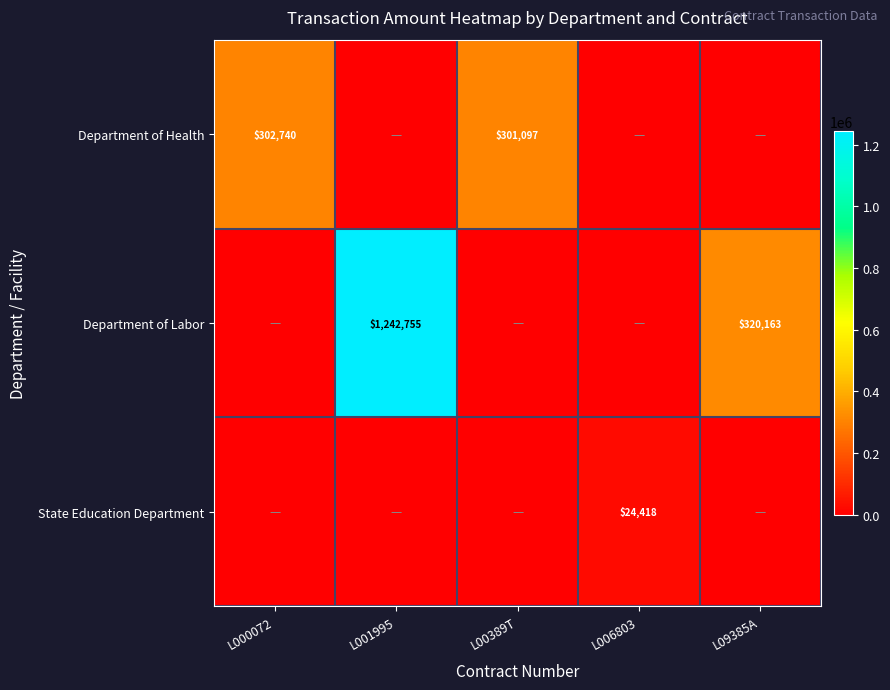

Rank the series at L000072 from highest to lowest value.

Department of Health, Department of Labor, State Education Department